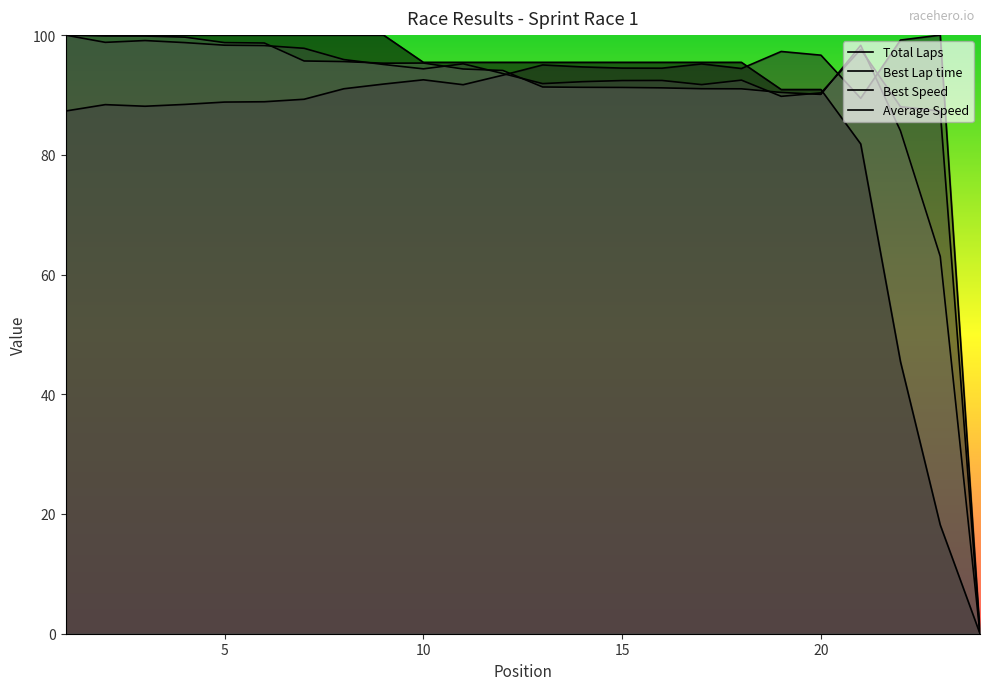

Where is Best Speed nearest to the value 50?

23